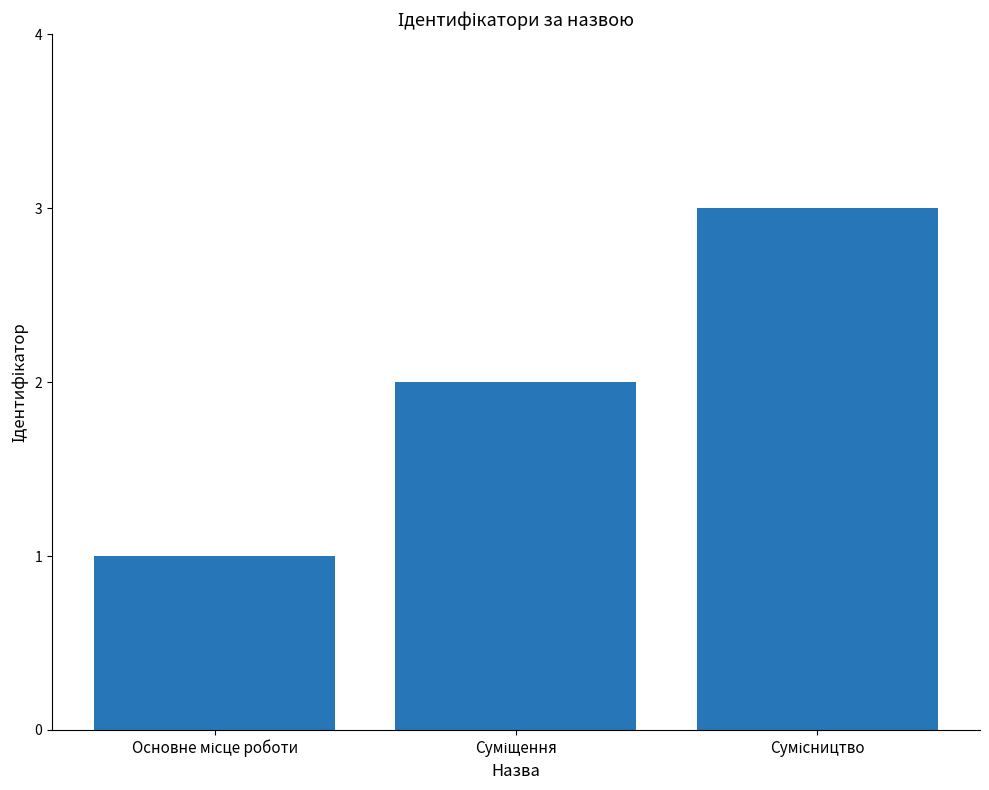

What is the sum of all values?

6